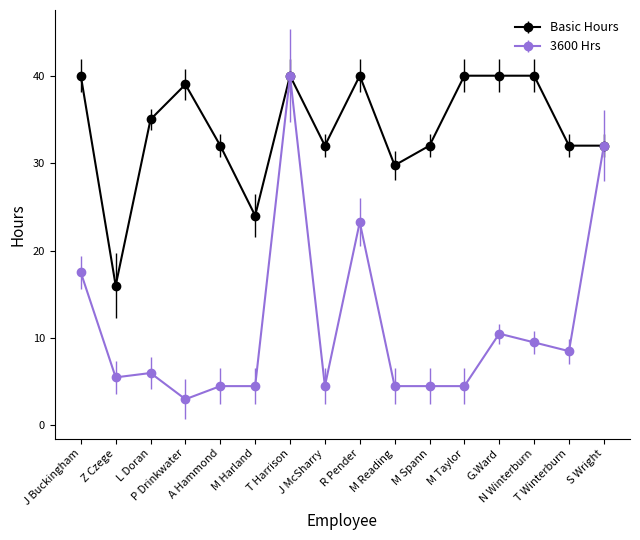

What is the difference between the maximum and second lowest values in the 3600 Hrs series?

35.5